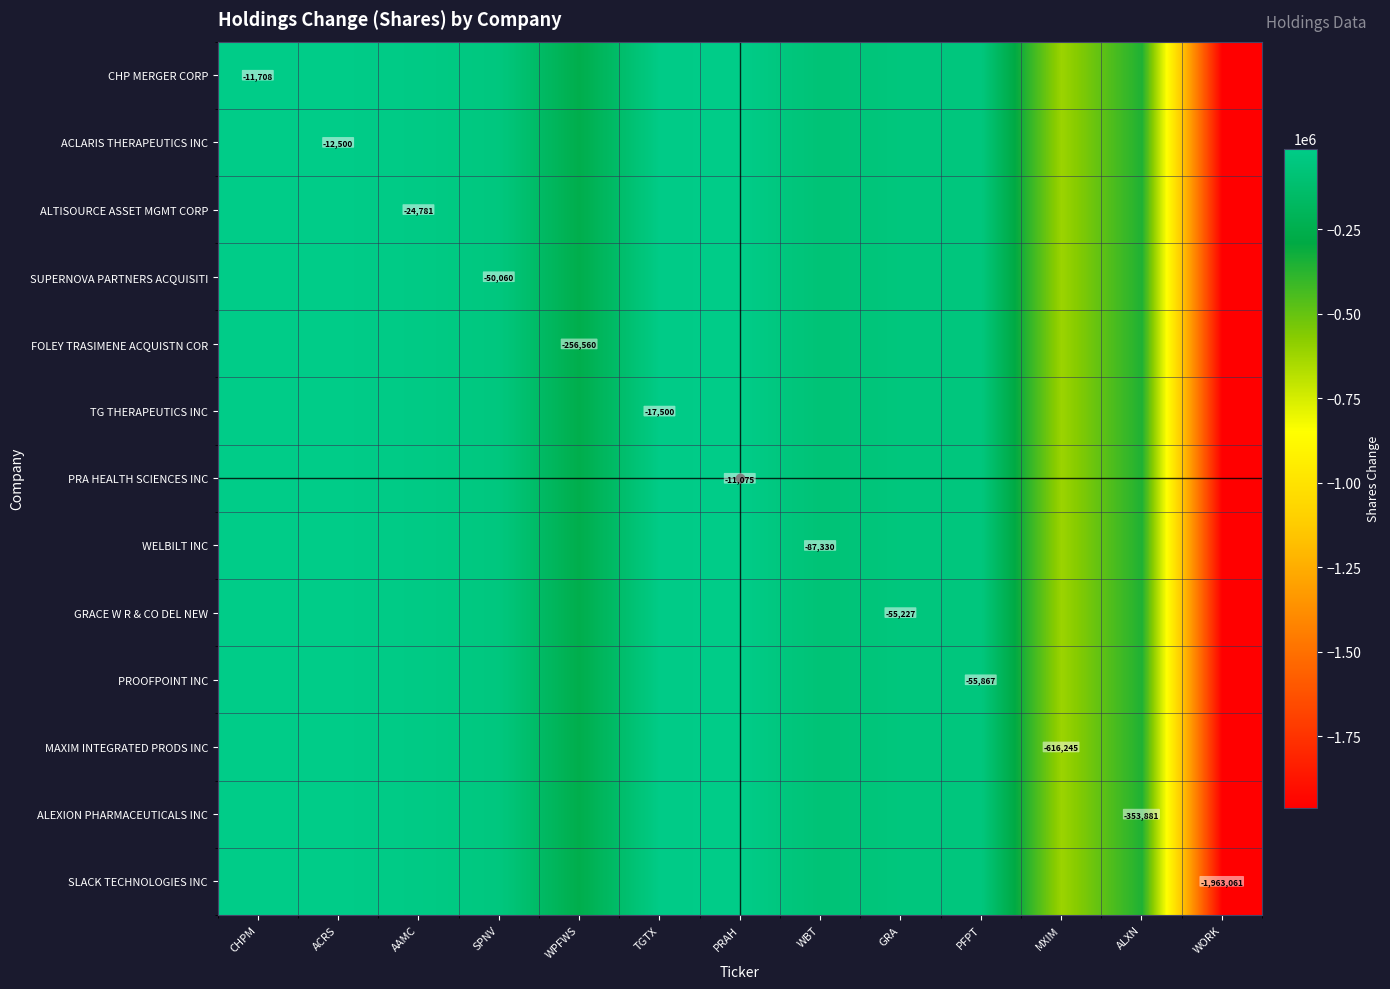

How many values in the MAXIM INTEGRATED PRODS INC series exceed -55227?

6